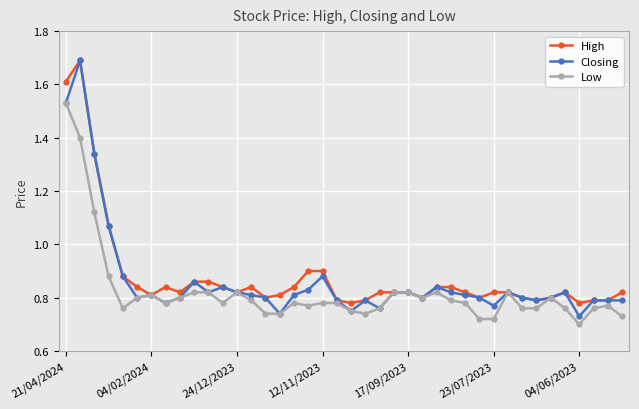

What is the greatest value displayed?

1.7